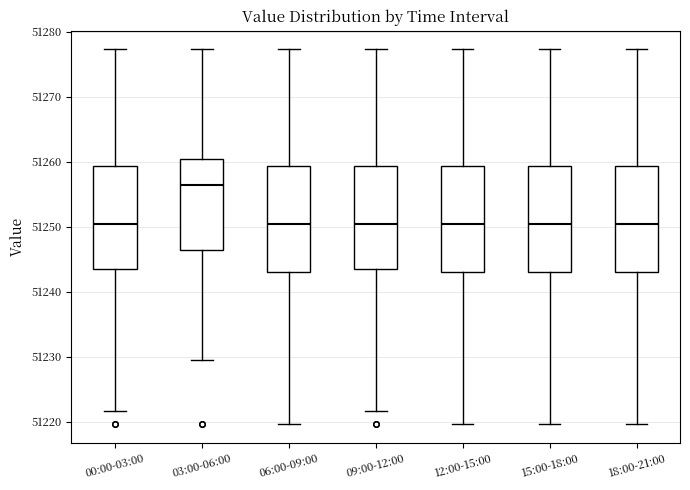

Reading left to right, transcribe this box plot: for each box, give where its median line is, the range the box spans, and where its two whiskers end, as read against the y-axis. The values are not printed on the chart, so give them approximately, as read against the axis.

00:00-03:00: median 51250, box 51243 to 51259, whiskers 51222 to 51277
03:00-06:00: median 51256, box 51246 to 51260, whiskers 51230 to 51277
06:00-09:00: median 51250, box 51243 to 51259, whiskers 51220 to 51277
09:00-12:00: median 51250, box 51243 to 51259, whiskers 51222 to 51277
12:00-15:00: median 51250, box 51243 to 51259, whiskers 51220 to 51277
15:00-18:00: median 51250, box 51243 to 51259, whiskers 51220 to 51277
18:00-21:00: median 51250, box 51243 to 51259, whiskers 51220 to 51277